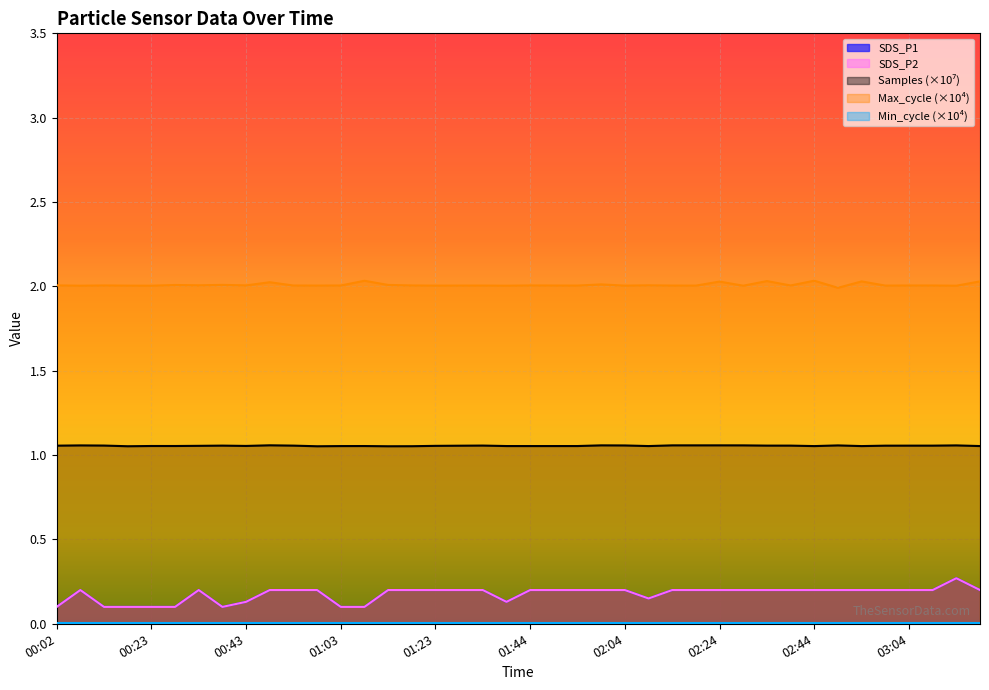

What position from the right is 01:23?

24